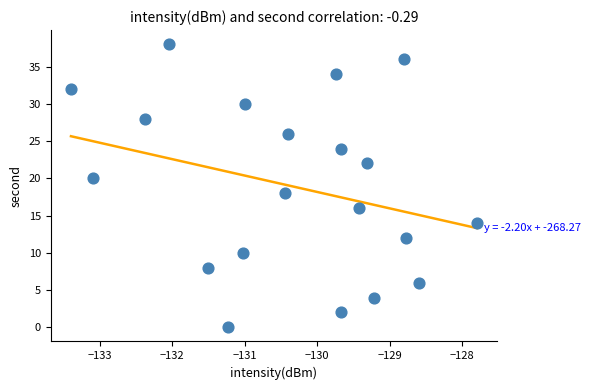

What is the range of Y values (max minus min)?

38